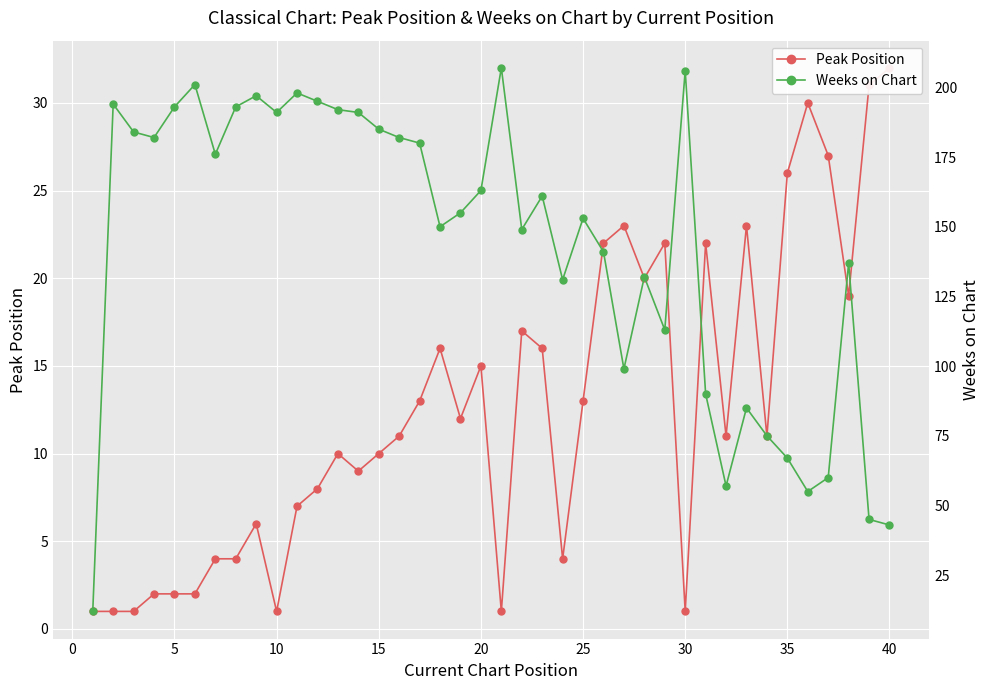

How many lines are shown in the chart?

2